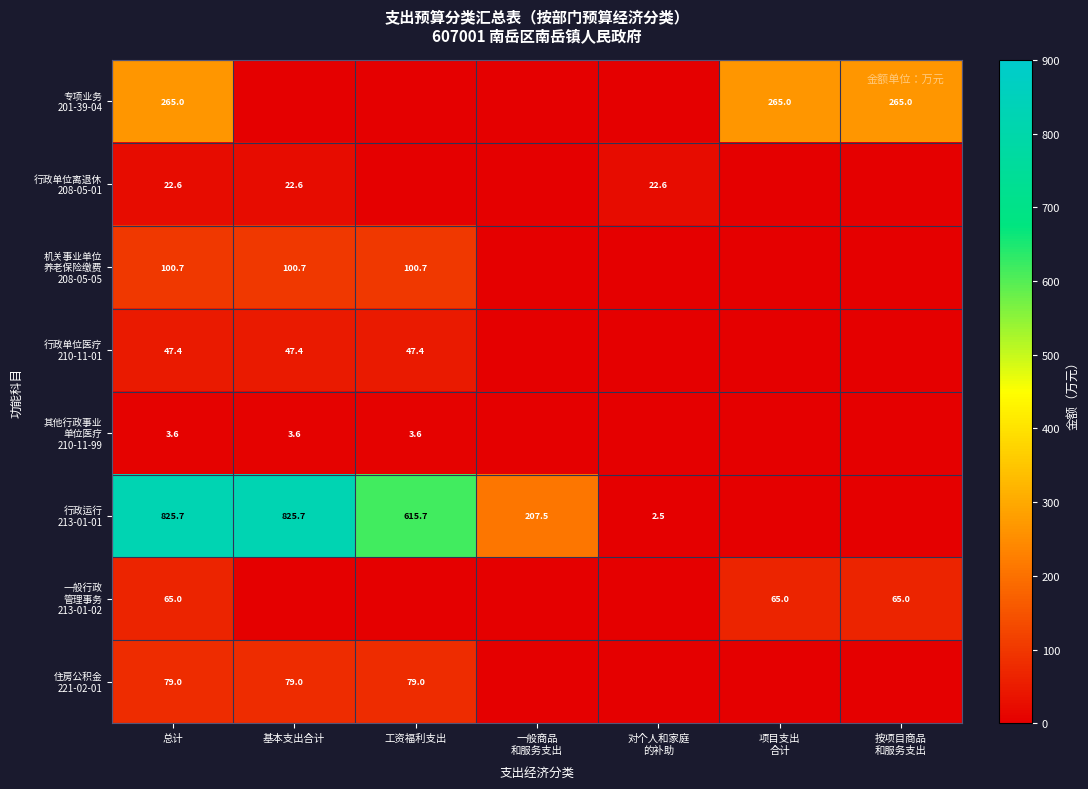

What is the spread (max minus min) of values at 总计?

822.1